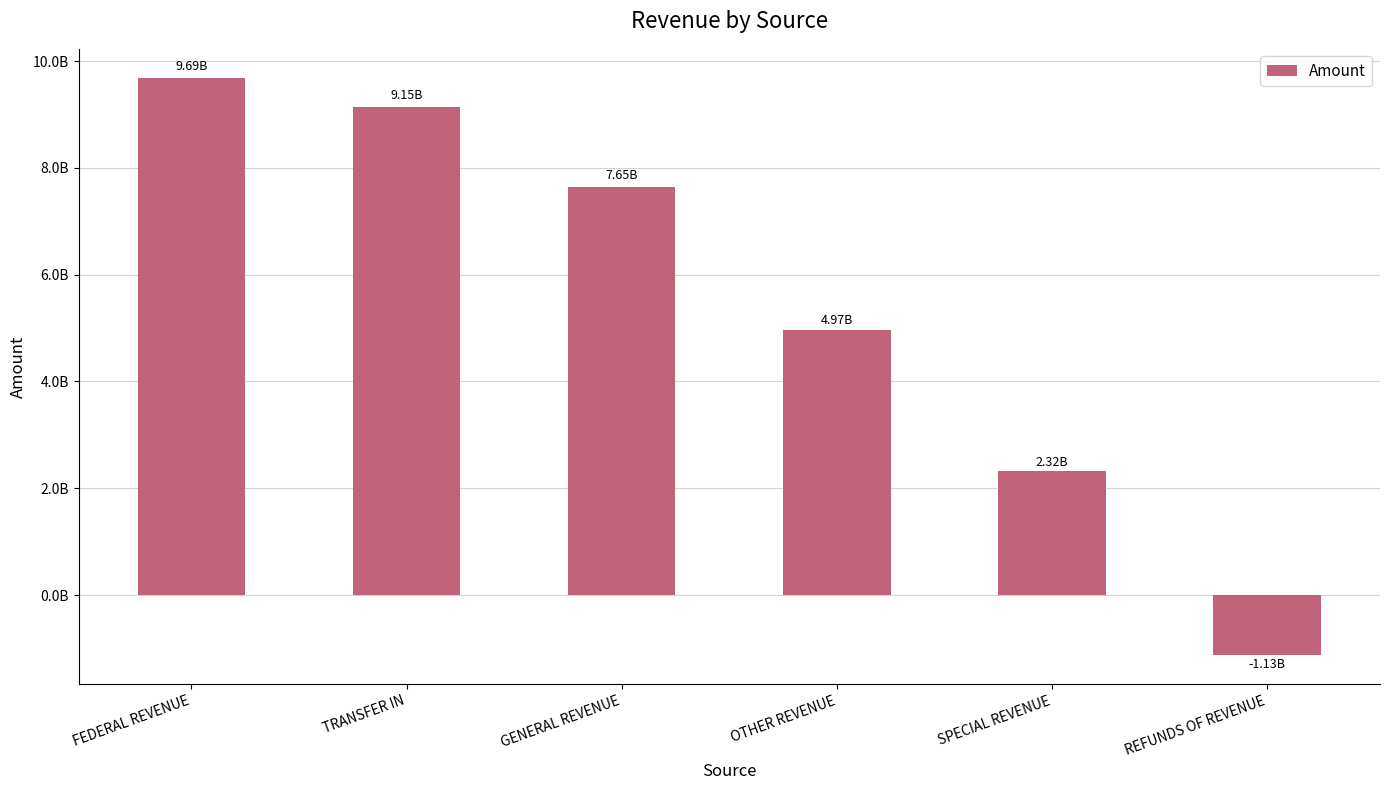

What is the ratio of the value at OTHER REVENUE to the value at FEDERAL REVENUE?

0.5